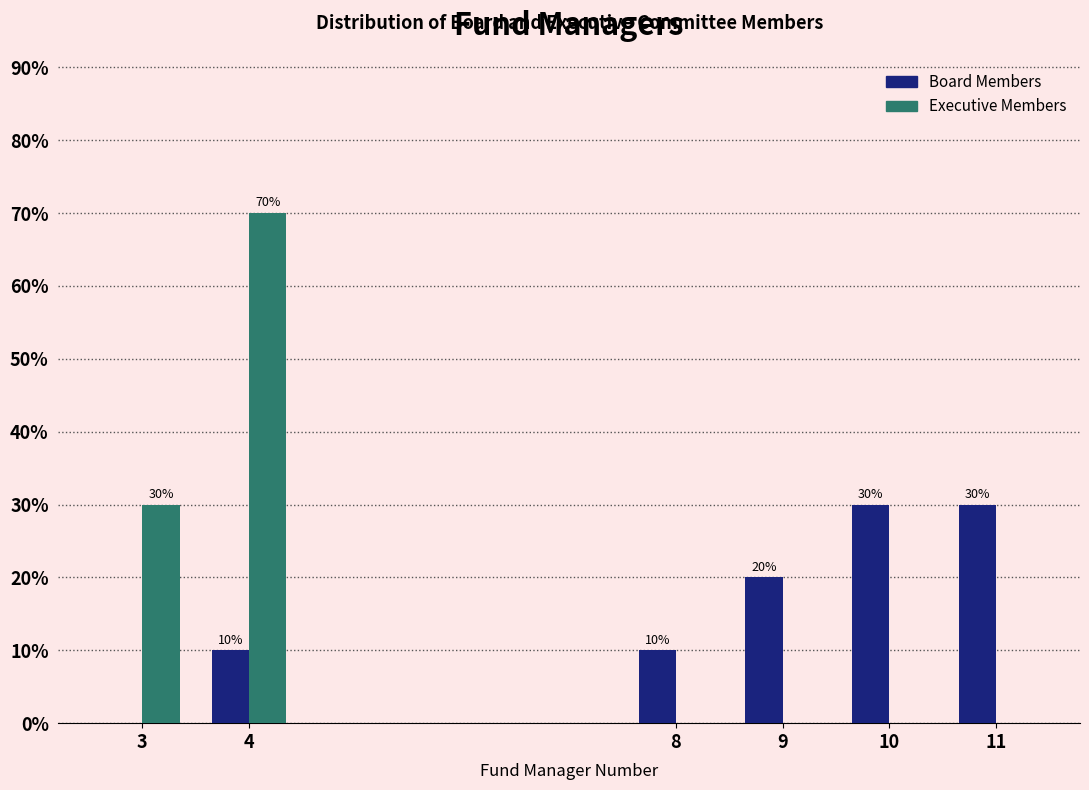

Reading left to right, extract all data points from this chart.

Board Members: 3=0	4=10	8=10	9=20	10=30	11=30
Executive Members: 3=30	4=70	8=0	9=0	10=0	11=0